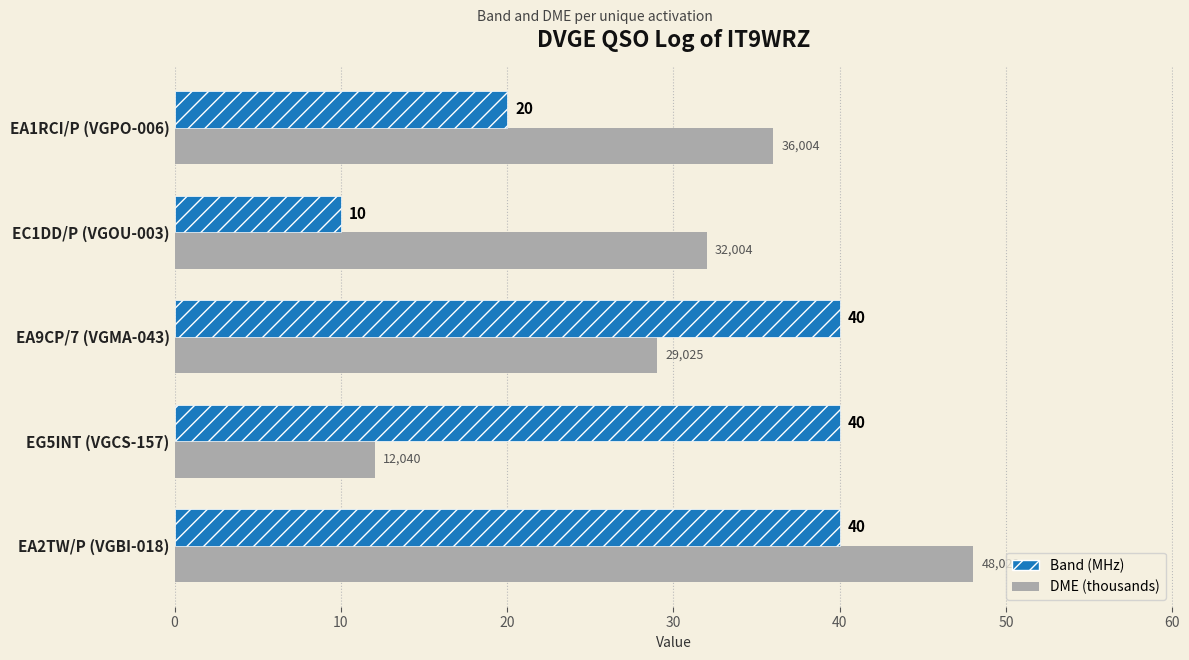

Is it true that DME (thousands) equals 32.0 at EC1DD/P (VGOU-003)?

True